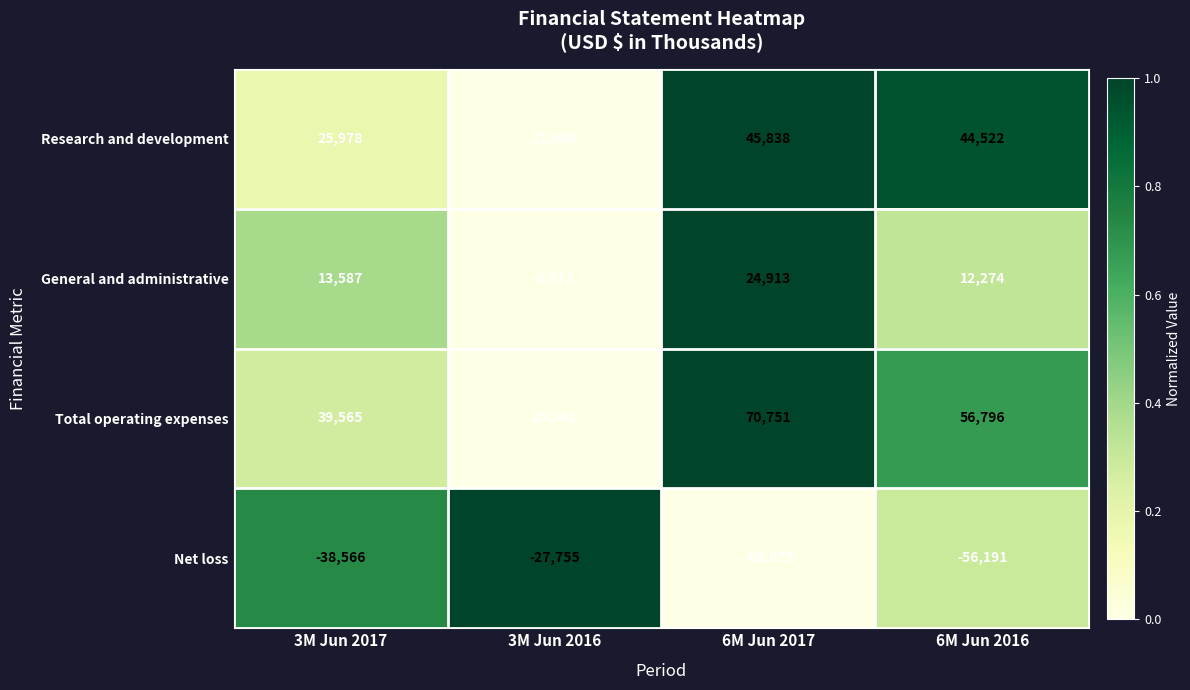

What is the difference between the maximum and second lowest values in the Research and development series?

19860